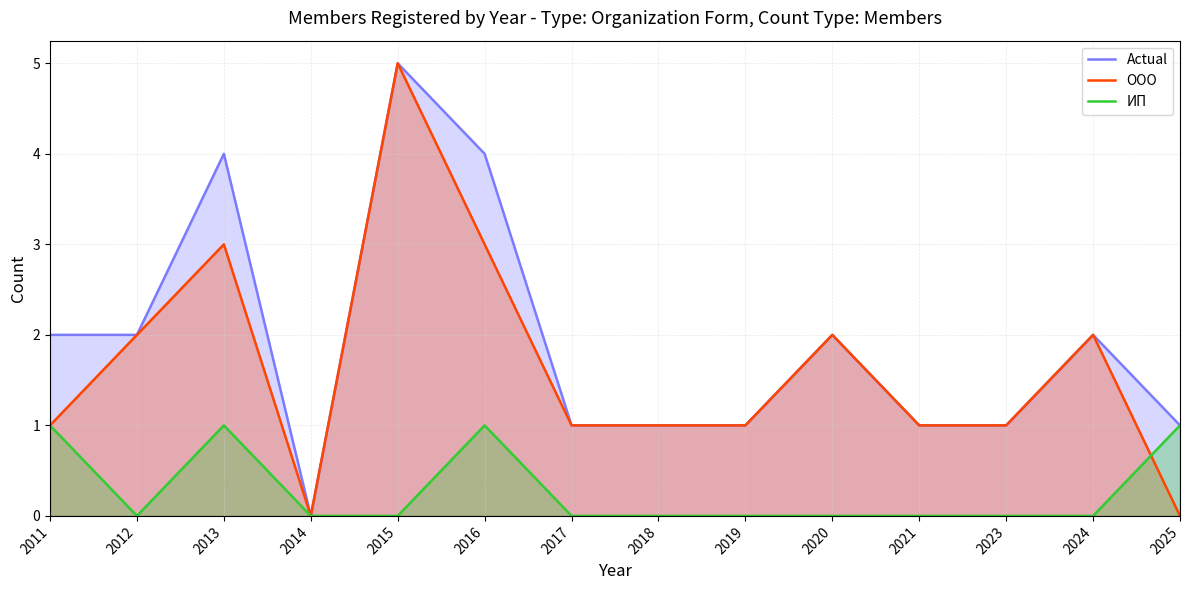

List the series in order of their overall mean, lowest first.

ИП, ООО, Actual